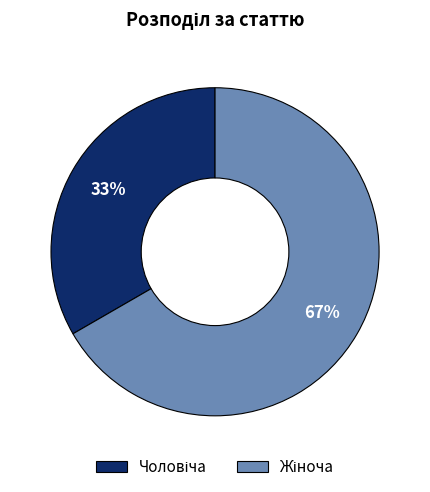

To the nearest percent, what is the average slice percentage?

50%